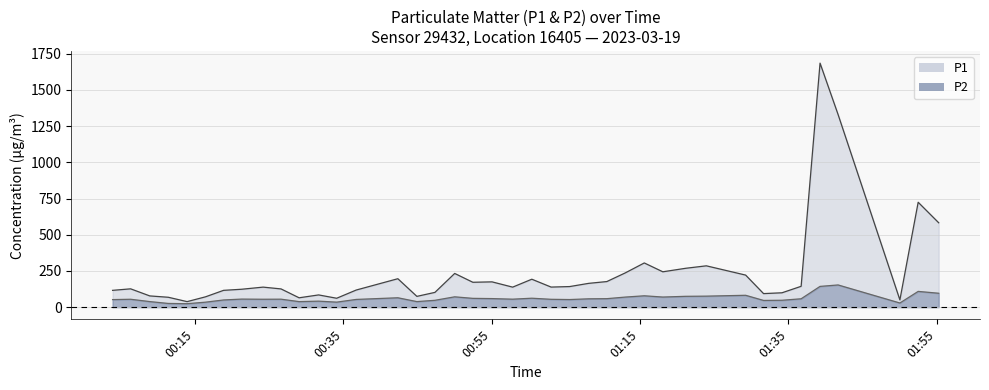

What is the average value of the P1 series?

237.5